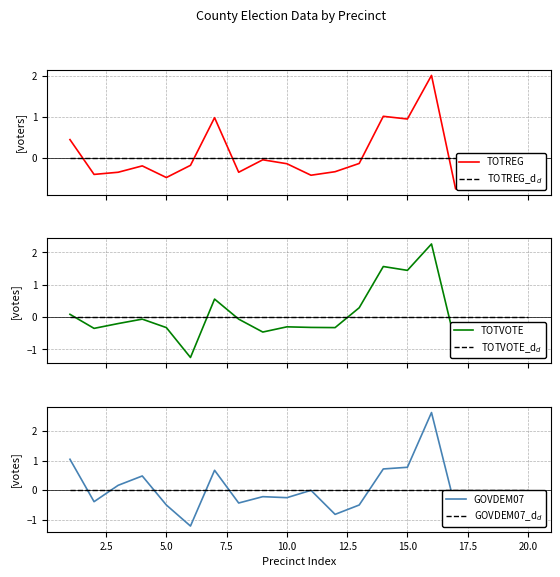

Rank the series by their maximum value, from highest to lowest.

GOVDEM07, TOTVOTE, TOTREG, TOTREG_d$_d$, TOTVOTE_d$_d$, GOVDEM07_d$_d$